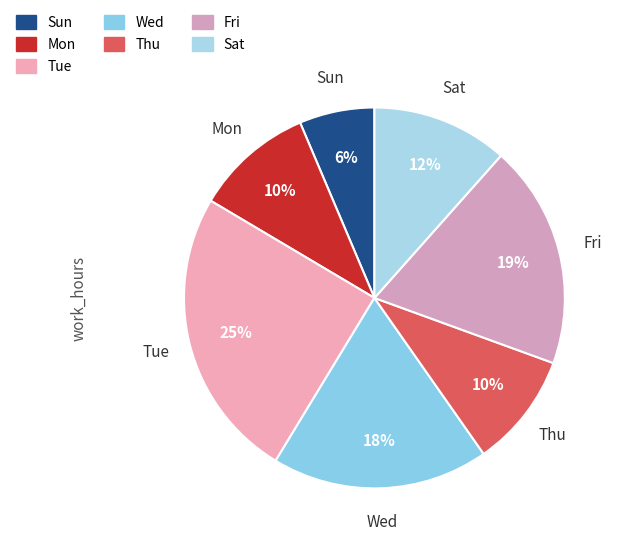

Do Sat and Fri together represent more than half of the pie?

No